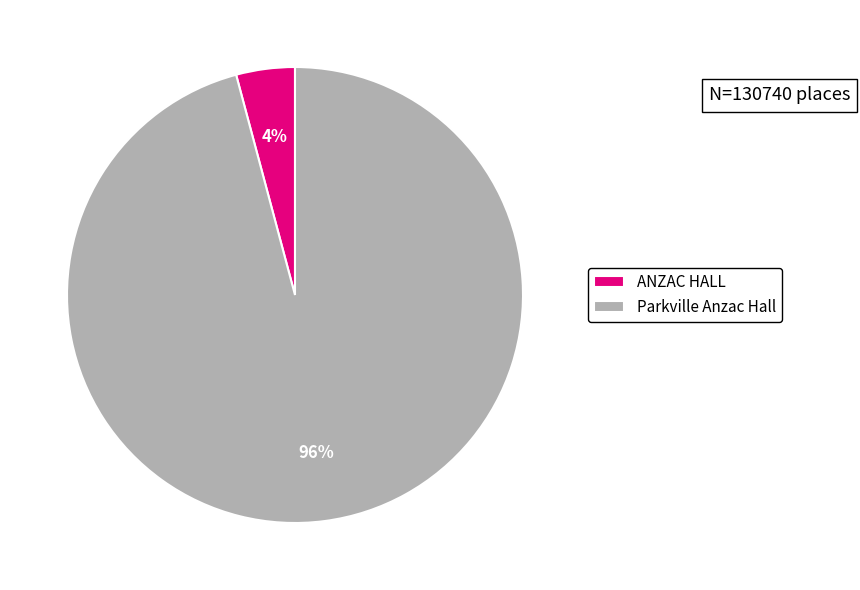

How many slices are in this pie chart?

2